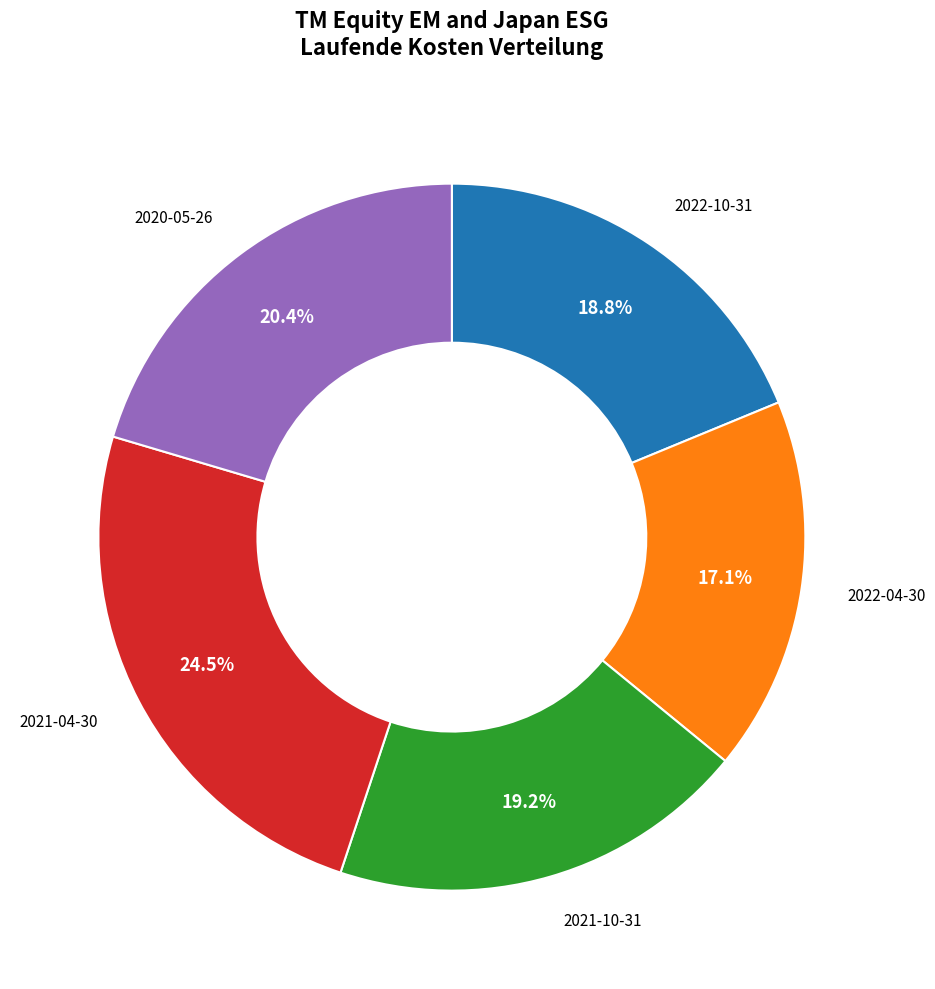

To the nearest percent, what is the average slice percentage?

20%